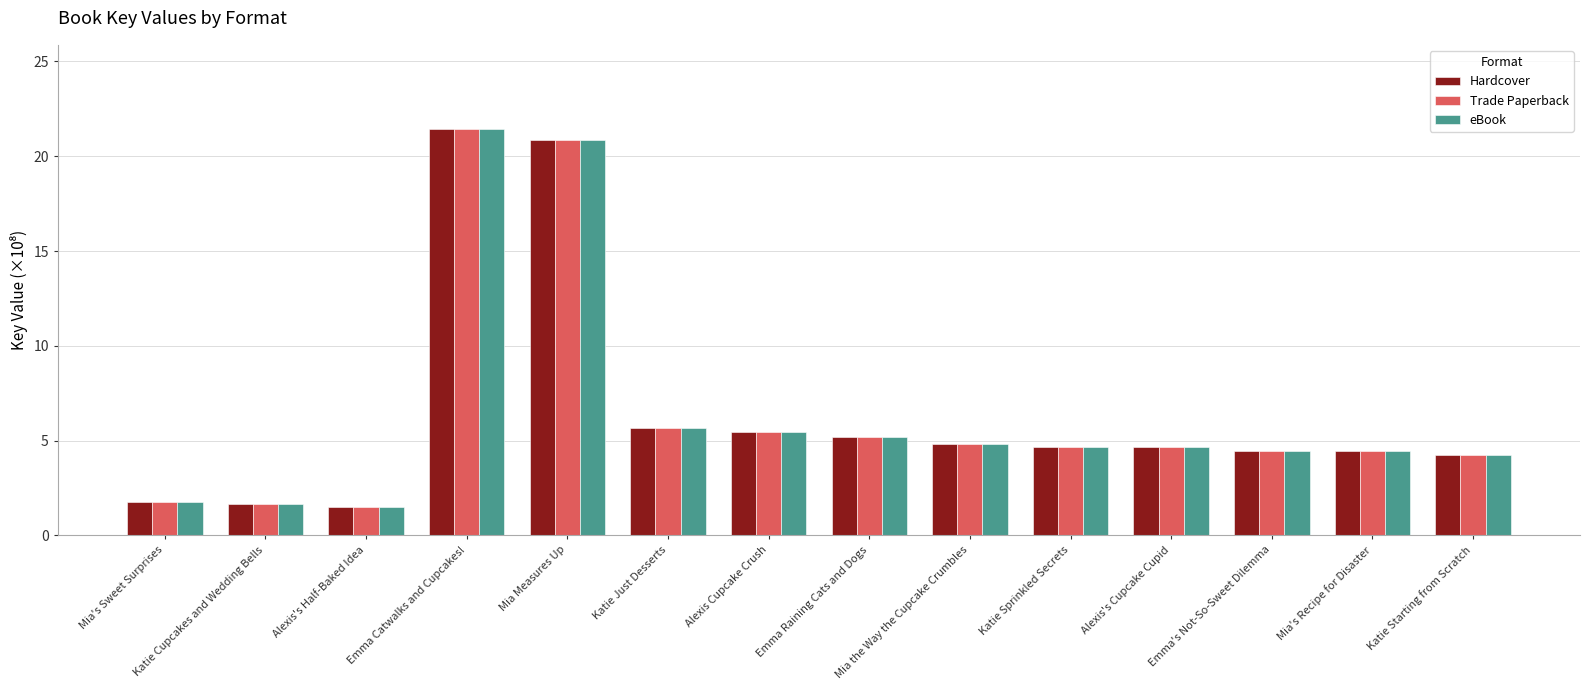

At which category does the chart reach its peak across all series?

Emma Catwalks and Cupcakes!